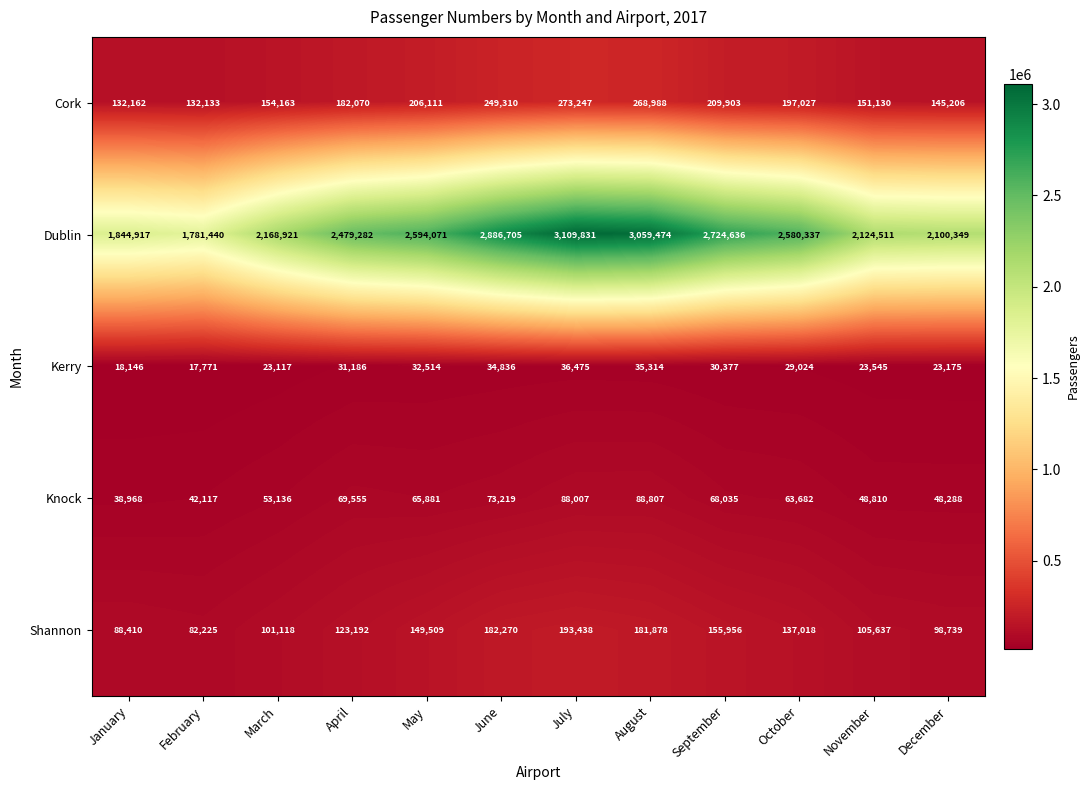

Where does the Knock series first go above 65881?

April